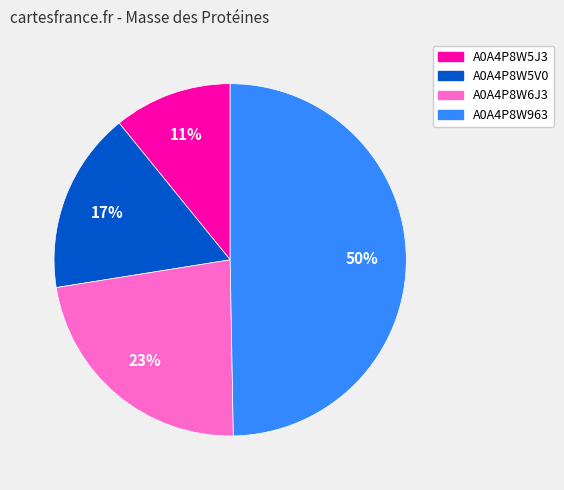

To the nearest percent, what percentage of the pie is A0A4P8W5J3?

11%